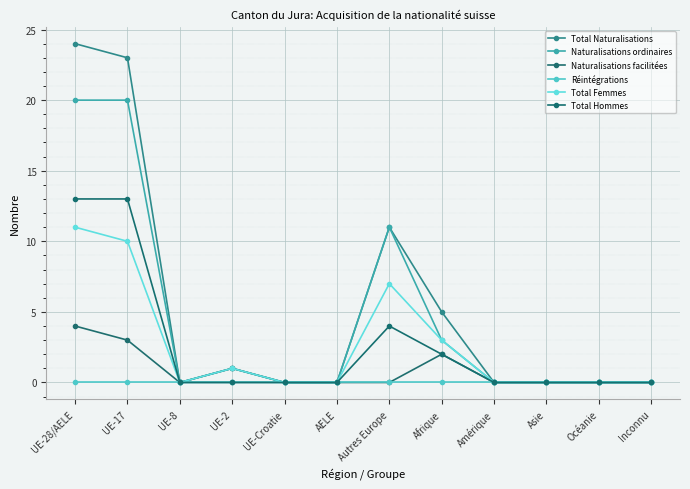

What is the label of the 12th point from the right?

UE-28/AELE